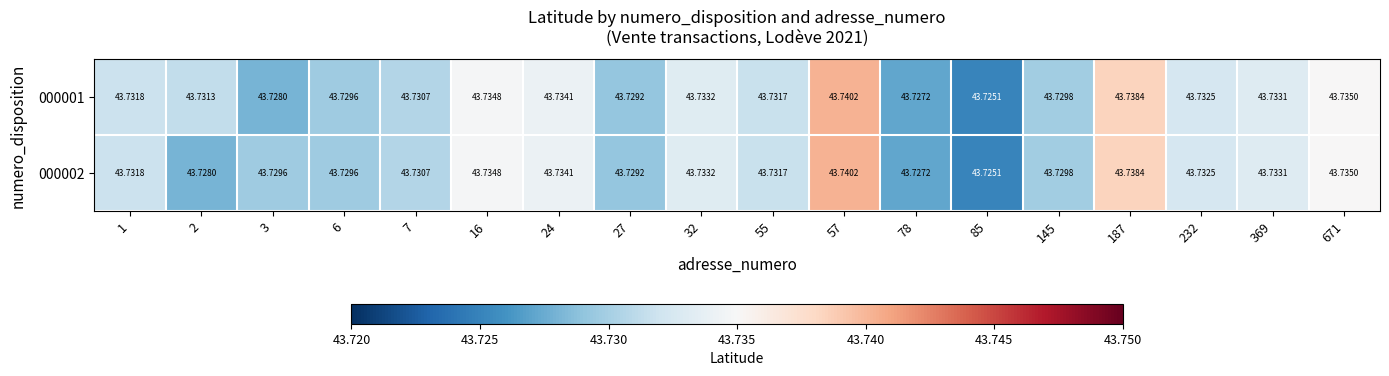

Is the value of 000001 at 187 greater than the value of 000002 at 6?

Yes